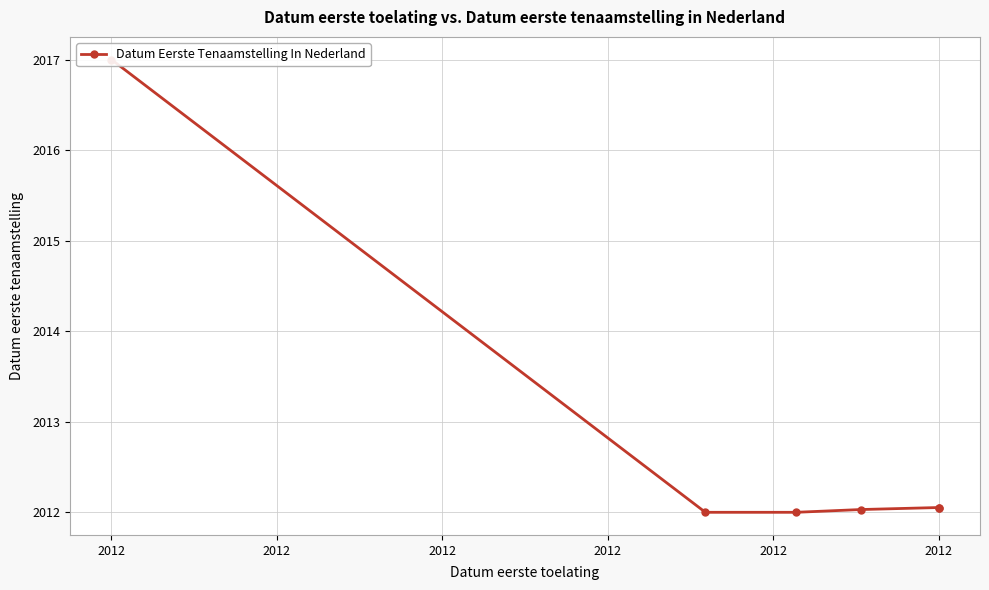

Between 2012 and 2012, which is larger?

2012